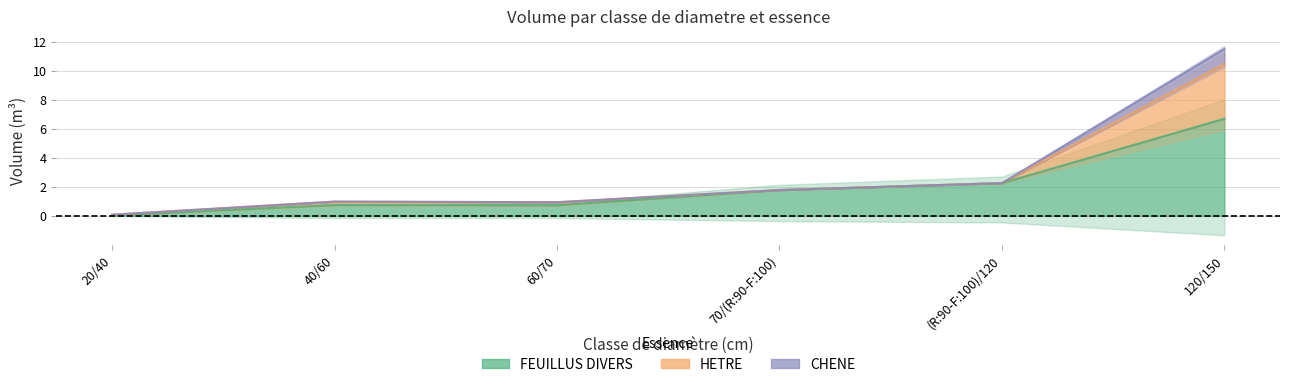

True or false: HETRE and FEUILLUS DIVERS intersect in this chart.

False